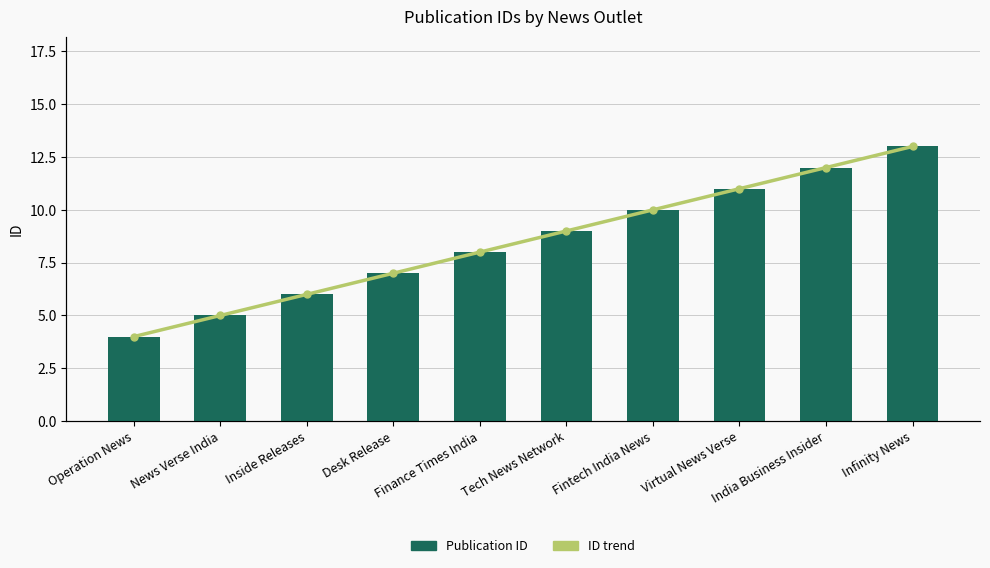

What is the value of the Id (Publication ID) bar at the 3rd from the left?

6